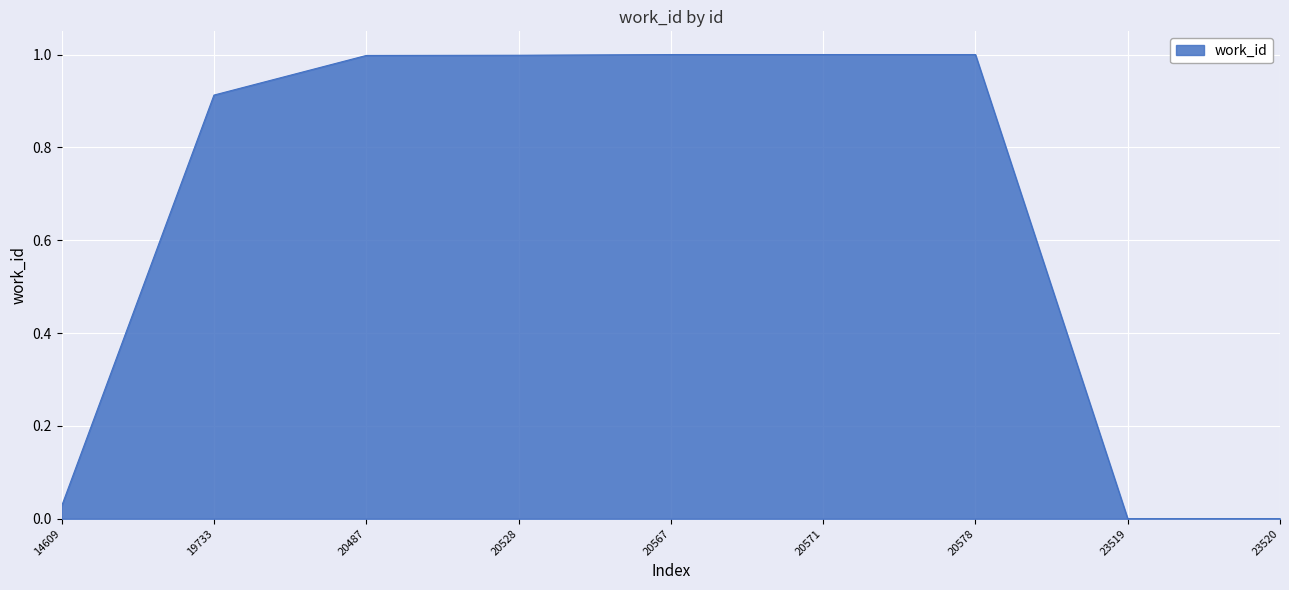

What is the difference between the maximum and minimum values?

1.0